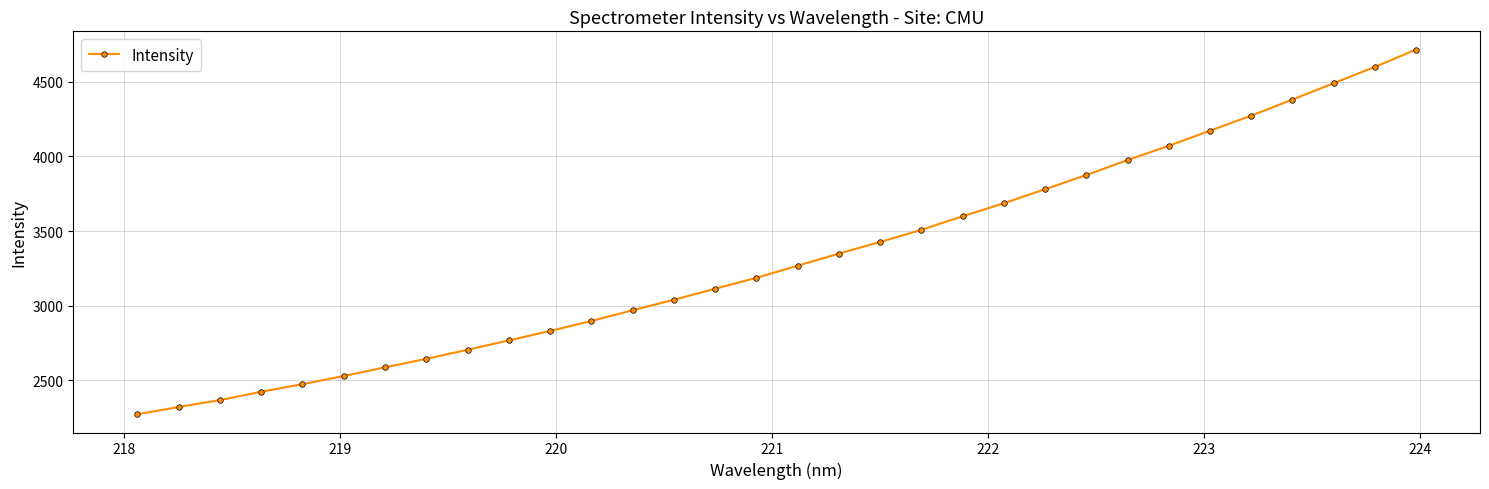

True or false: there are more than 2 points higher than both neighbors.

False